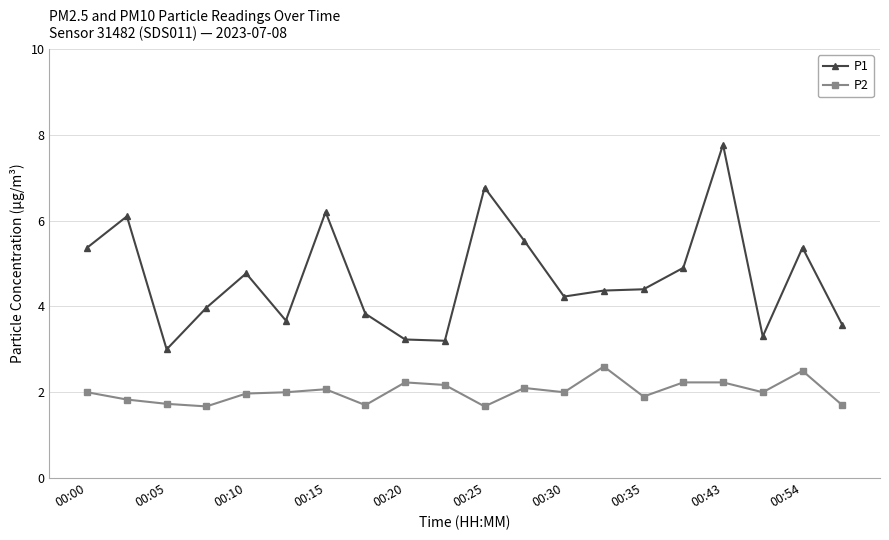

What are all the series names shown in the legend?

P1, P2